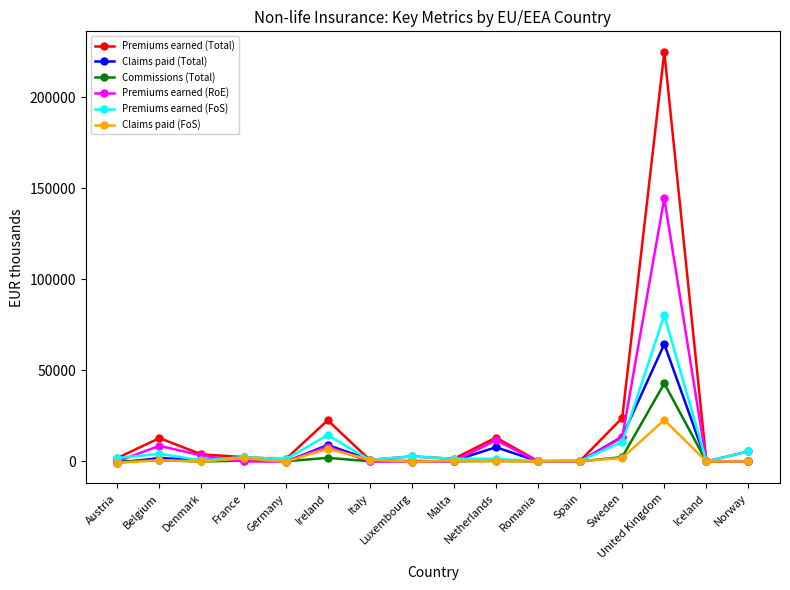

Which series has the widest spread of values?

Premiums earned (Total)